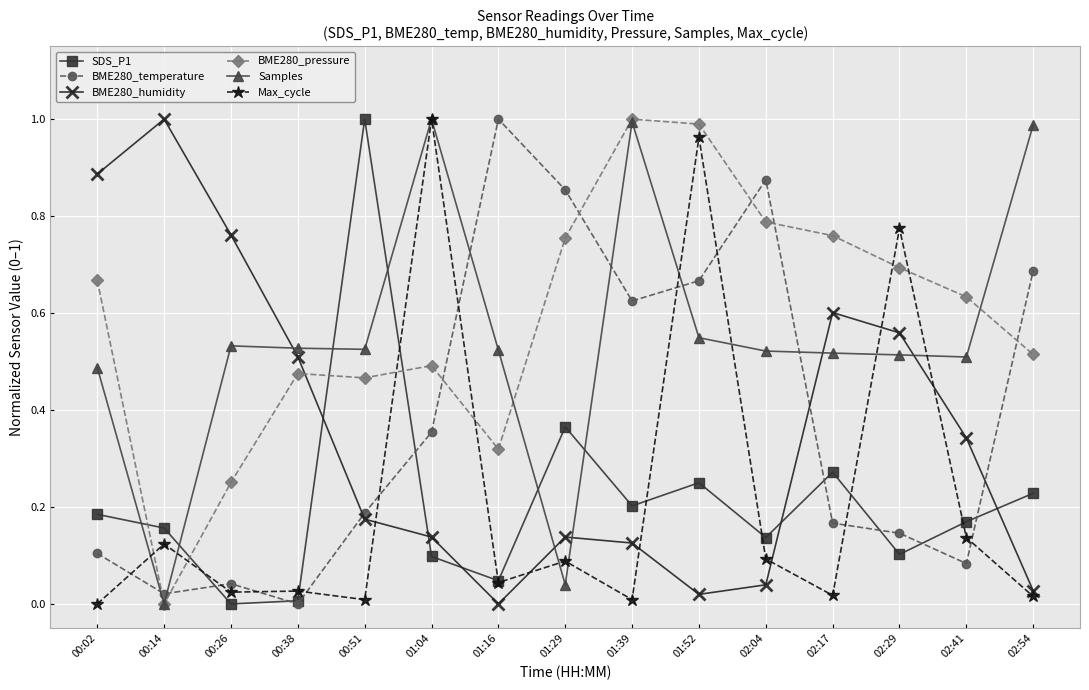

Is this an area chart (filled region under the line)?

No